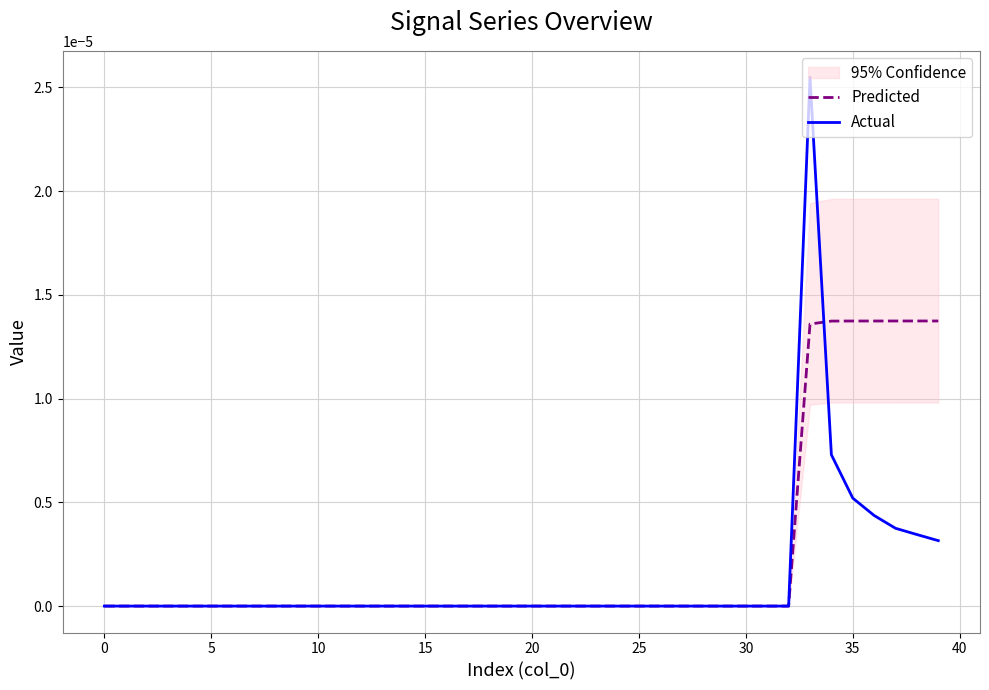

At how many categories does at least one series exceed 0?

7